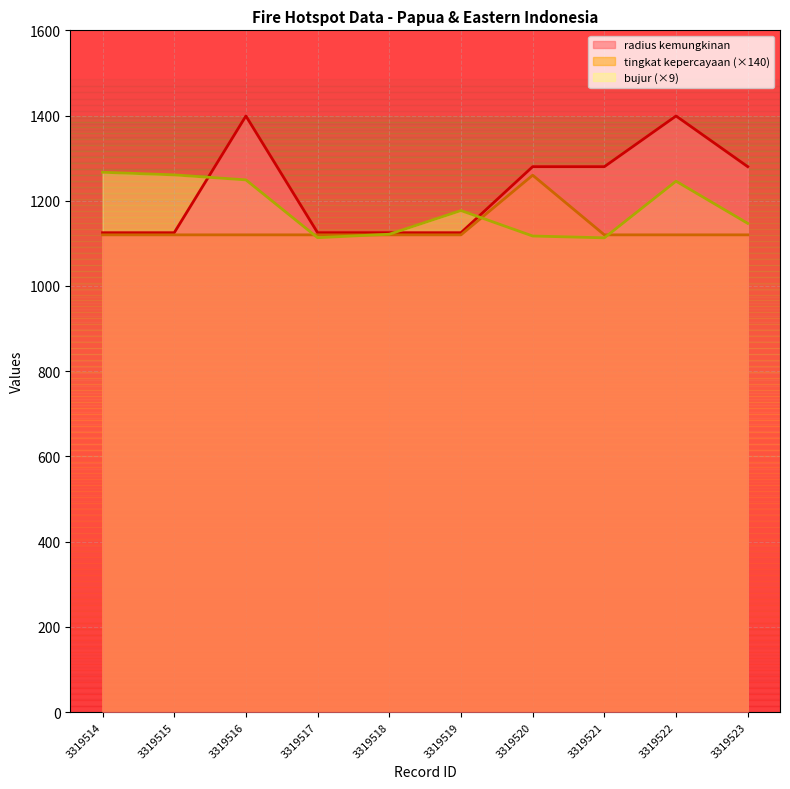

Reading right to left, extract all data points from this chart.

radius kemungkinan: 1280.0	1399.0	1280.0	1280.0	1125.0	1125.0	1125.0	1399.0	1125.0	1125.0
tingkat kepercayaan: 1120.0	1120.0	1120.0	1260.0	1120.0	1120.0	1120.0	1120.0	1120.0	1120.0
bujur: 1146.9	1245.9	1113.0	1117.3	1177.0	1121.5	1113.3	1249.0	1260.8	1266.9